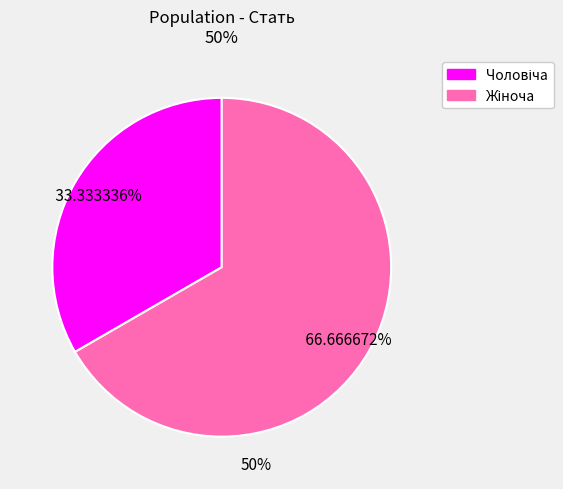

Is there any slice that represents more than half of the pie?

Yes